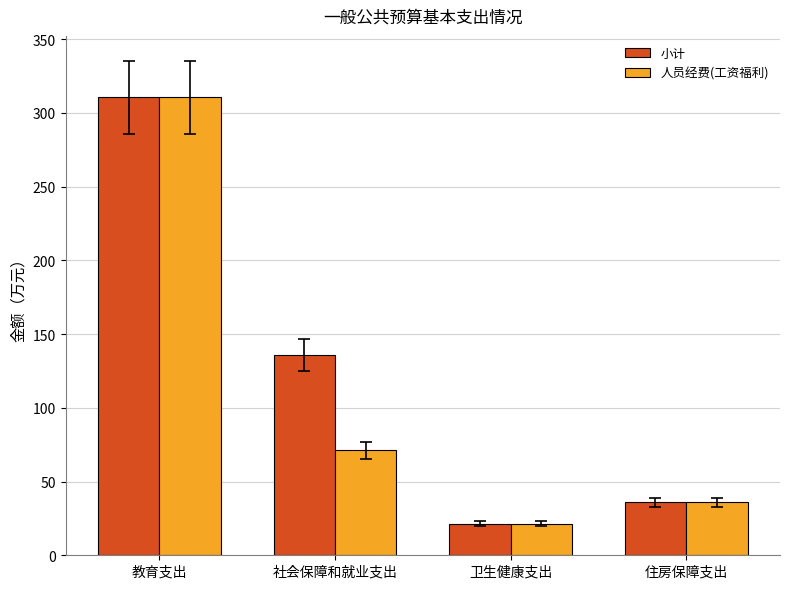

What is the label of the 4th bar from the right?

教育支出